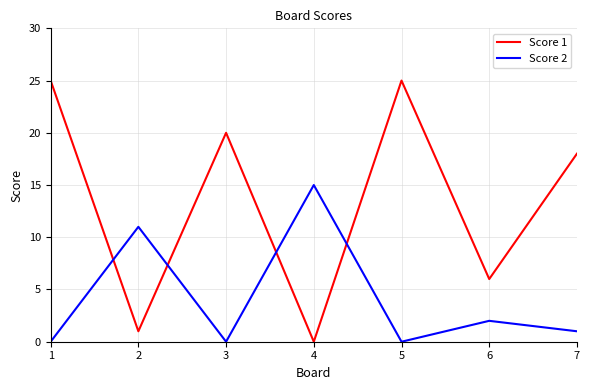

At which category does Score 2 reach its first local valley?

3